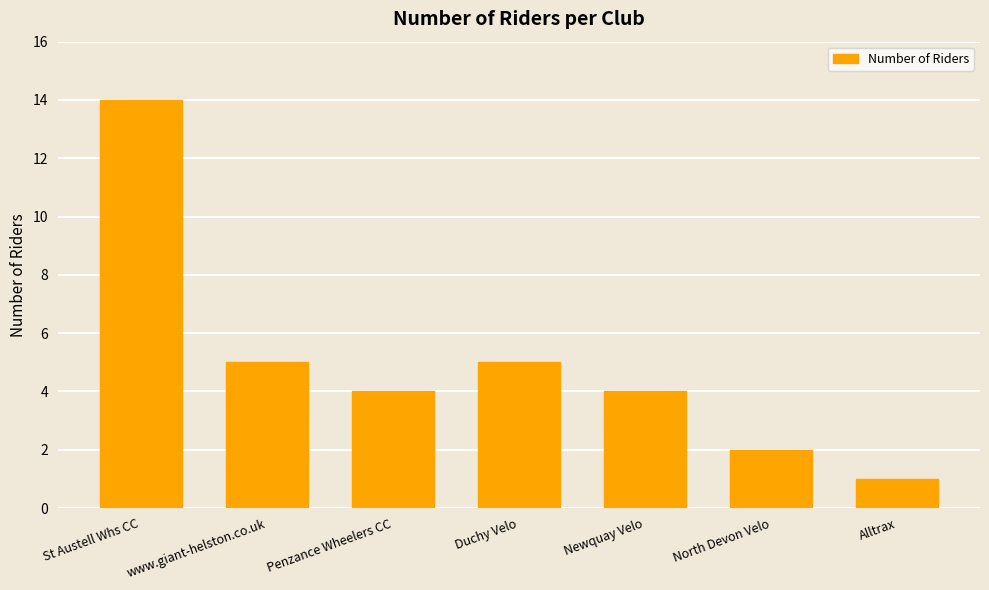

Are the bars horizontal?

No